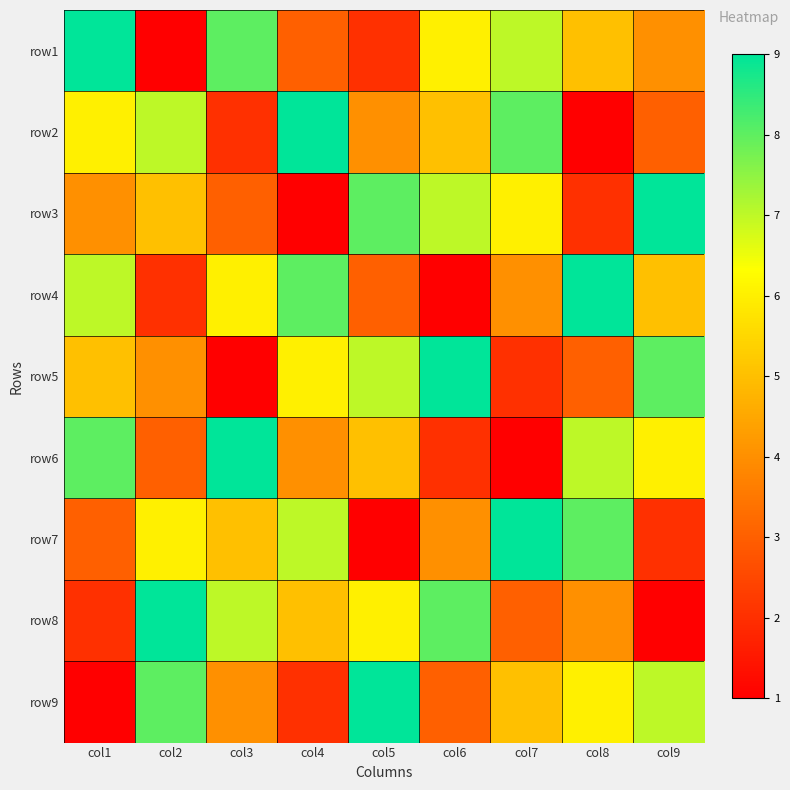

At how many categories does at least one series exceed 3?

9